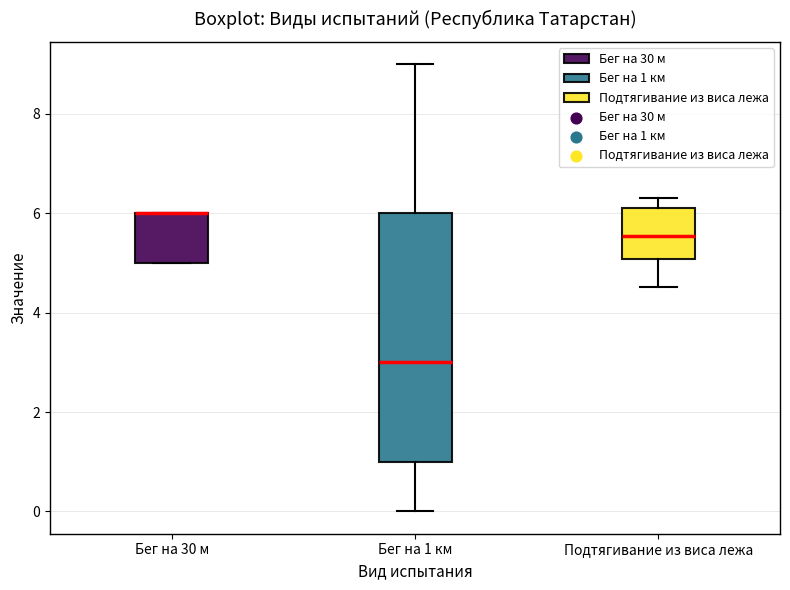

Reading left to right, transcribe this box plot: for each box, give where its median line is, the range the box spans, and where its two whiskers end, as read against the y-axis. The values are not printed on the chart, so give them approximately, as read against the axis.

Бег на 30 м: median 6.0 (drawn on the box's upper edge), box 5.0 to 6.0, whiskers 5.0 to 6.0
Бег на 1 км: median 3.0, box 1.0 to 6.0, whiskers 0.0 to 9.0
Подтягивание из виса лежа: median 5.6, box 5.0 to 6.2, whiskers 4.6 to 6.4